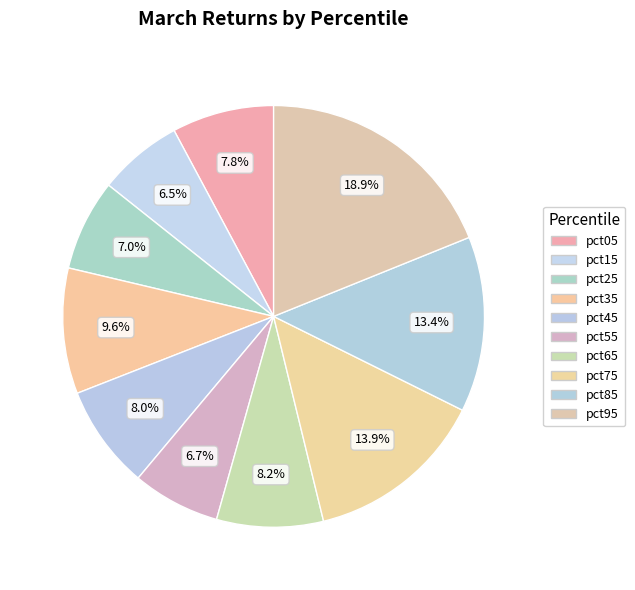

Count the number of slices in the pie.

10